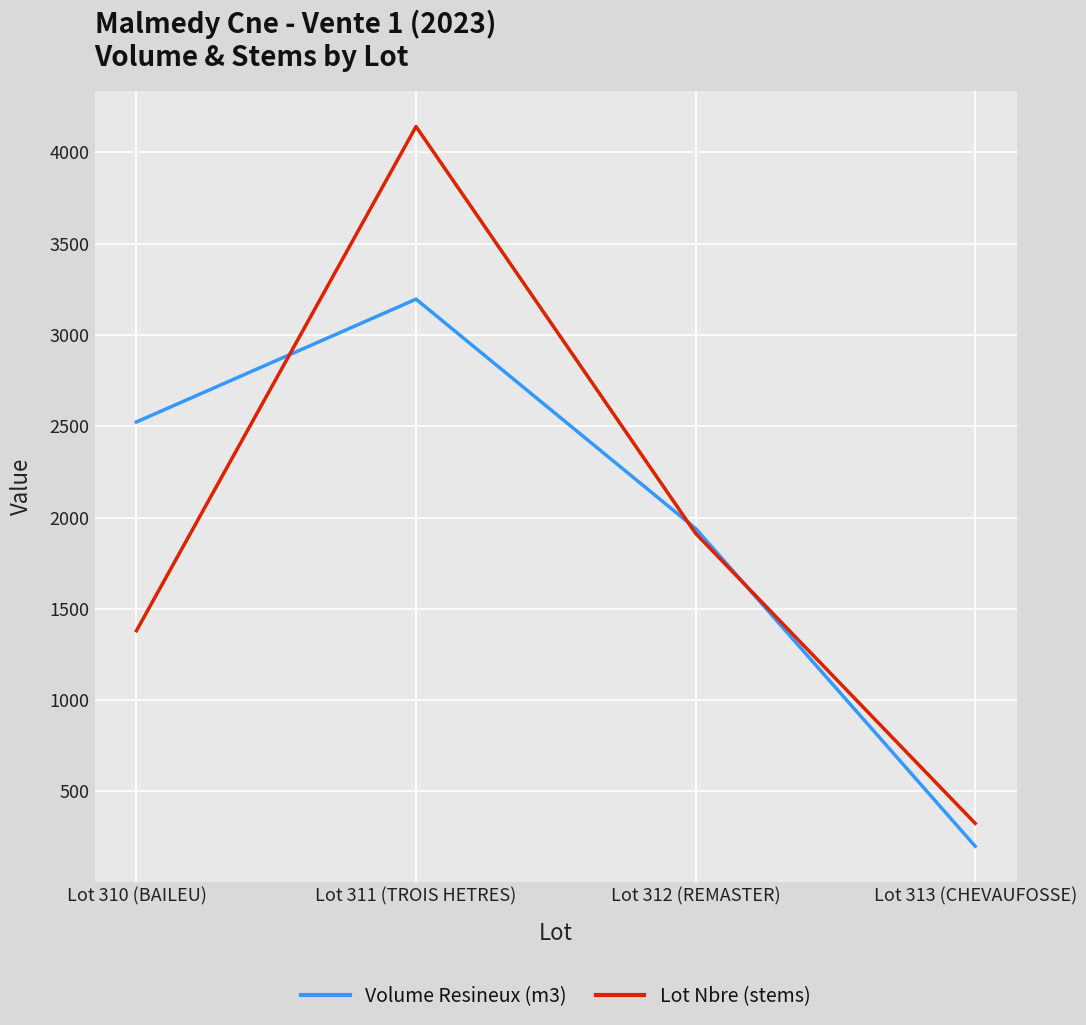

Is it true that Lot Nbre (stems) equals 1949.0 at Lot 311 (TROIS HETRES)?

False